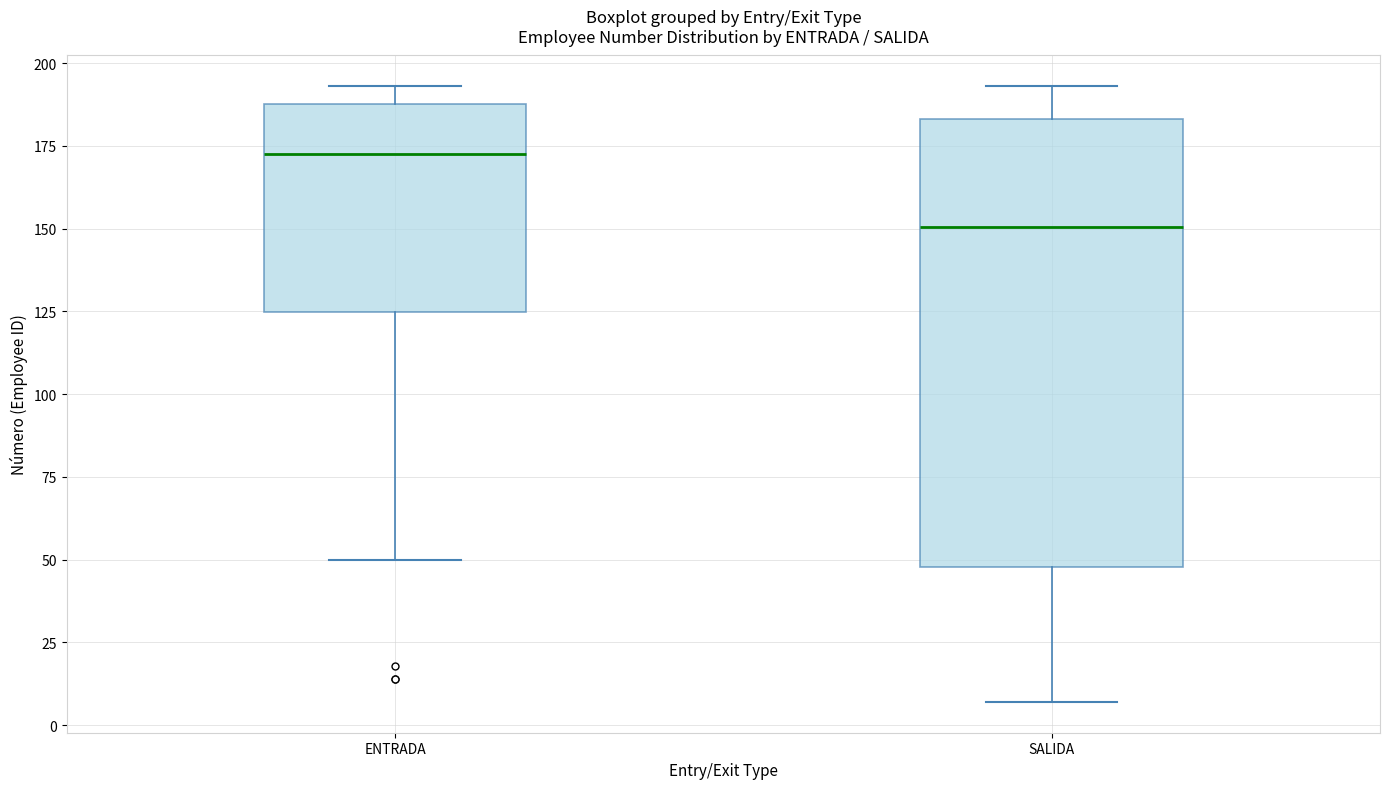

Reading left to right, transcribe this box plot: for each box, give where its median line is, the range the box spans, and where its two whiskers end, as read against the y-axis. The values are not printed on the chart, so give them approximately, as read against the axis.

ENTRADA: median 175, box 125 to 190, whiskers 50 to 195
SALIDA: median 150, box 50 to 185, whiskers 5 to 195